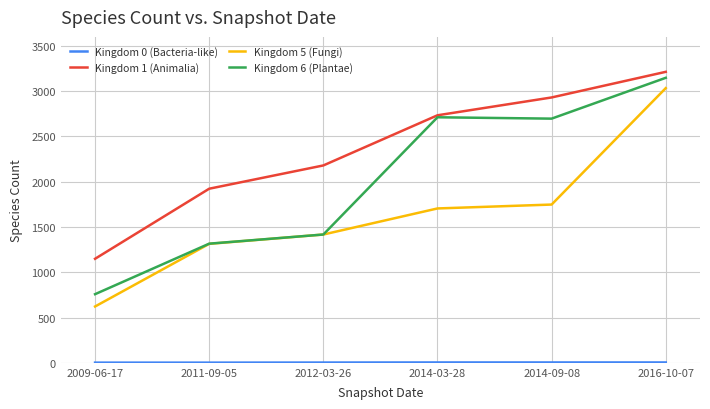

Which series has the widest spread of values?

Kingdom 5 (Fungi)